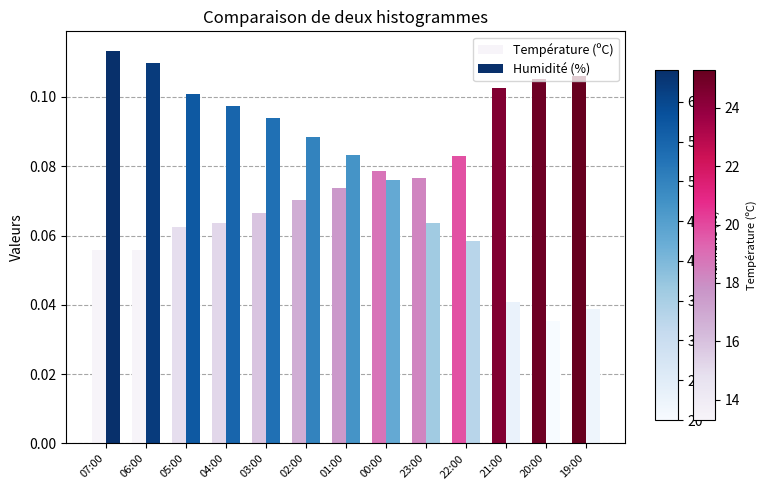

True or false: Température (ºC) has a value of 0.0 at 21:00.

False